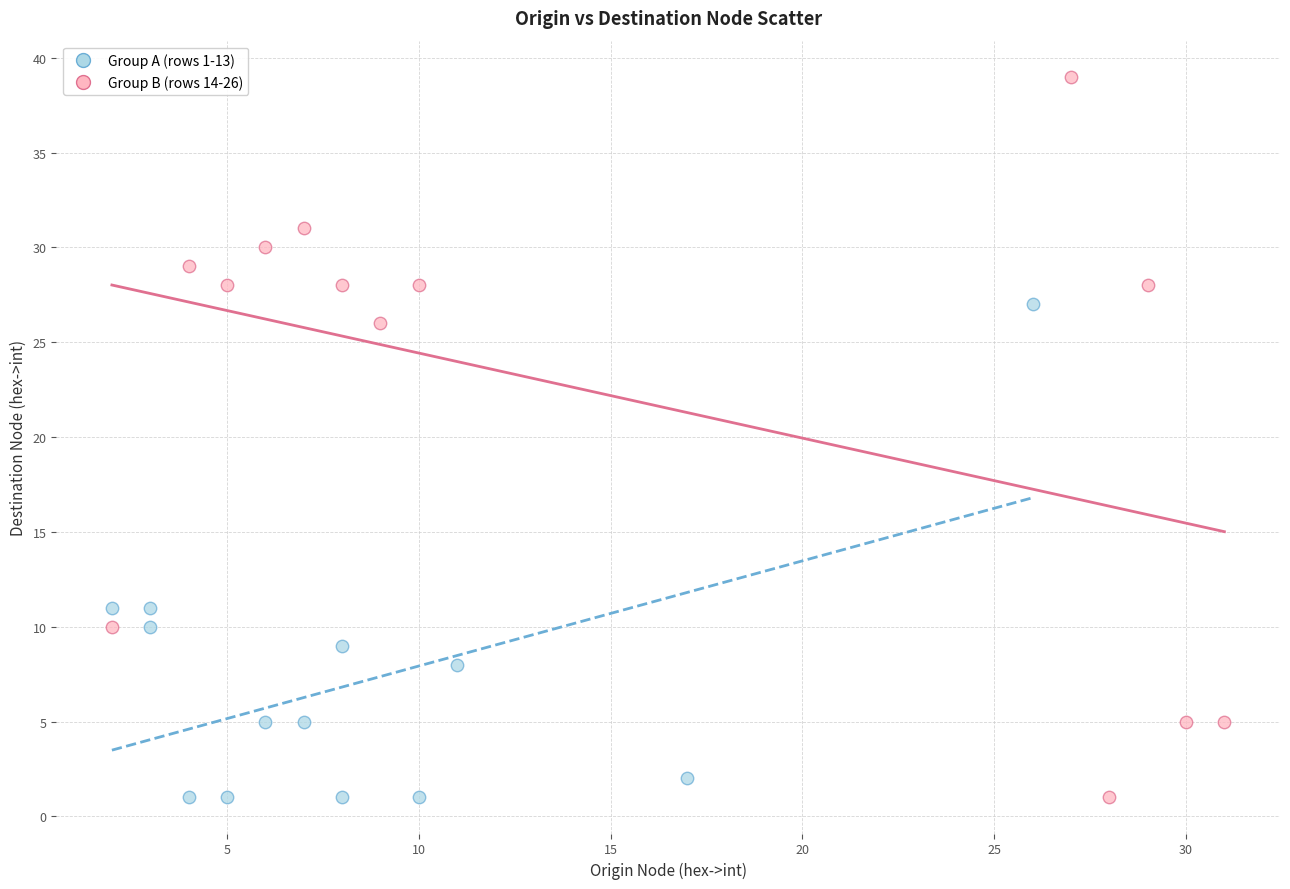

Which series has the largest Y range (max minus min)?

Group B (rows 14-26)